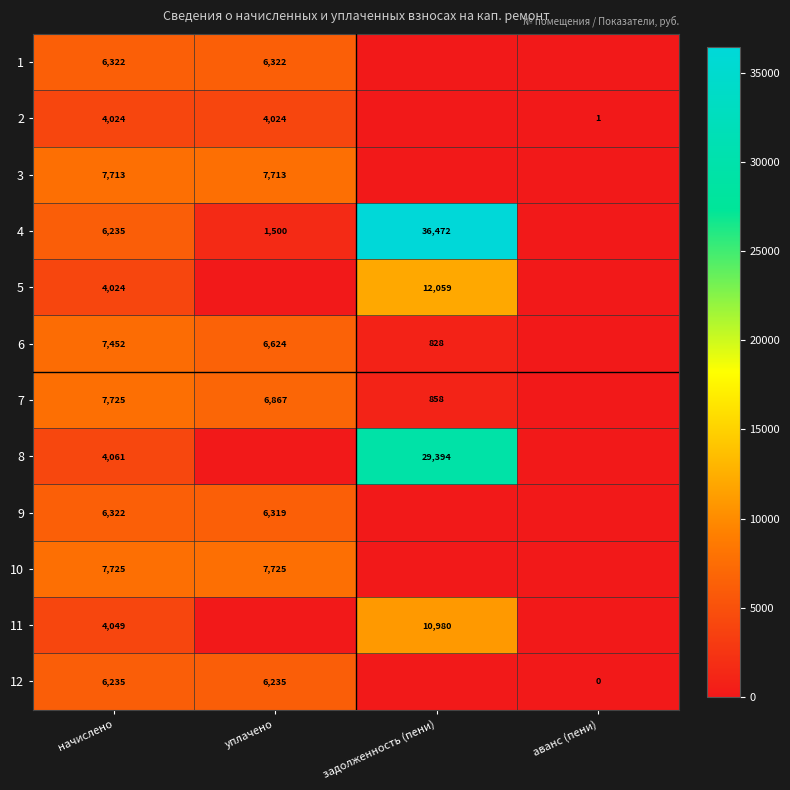

At how many categories does at least one series exceed 17175?

1